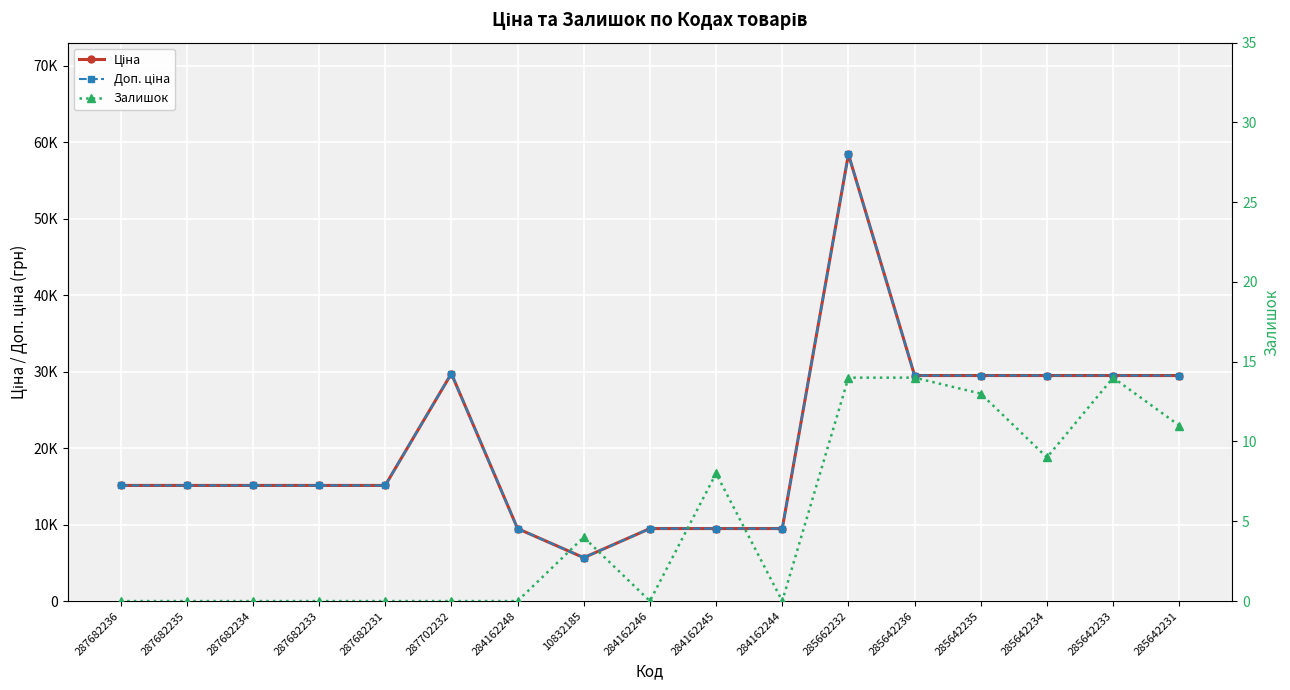

What is the difference between the second highest and second lowest values in the Доп. ціна series?

20267.2